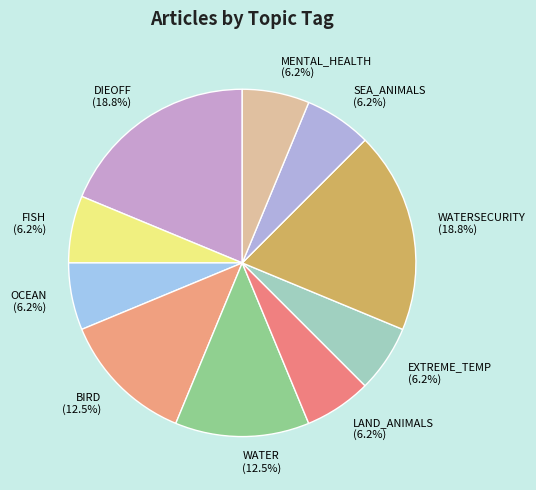

Is the sum of MENTAL_HEALTH (6.2%) and DIEOFF (18.8%) greater than half?

No